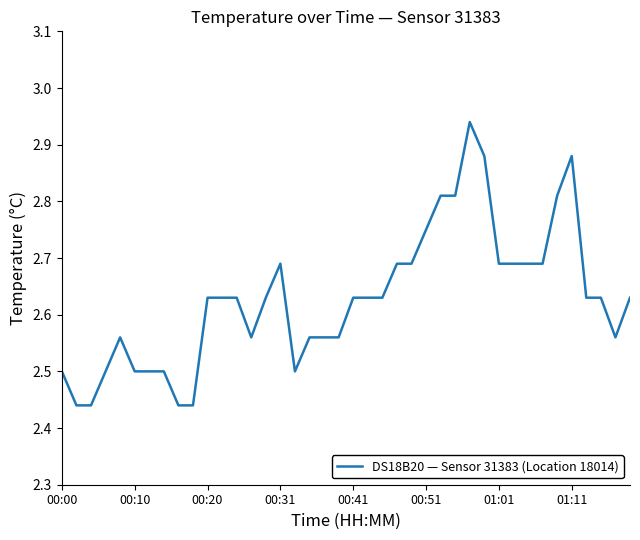

What is the difference between the maximum and minimum values?

0.5